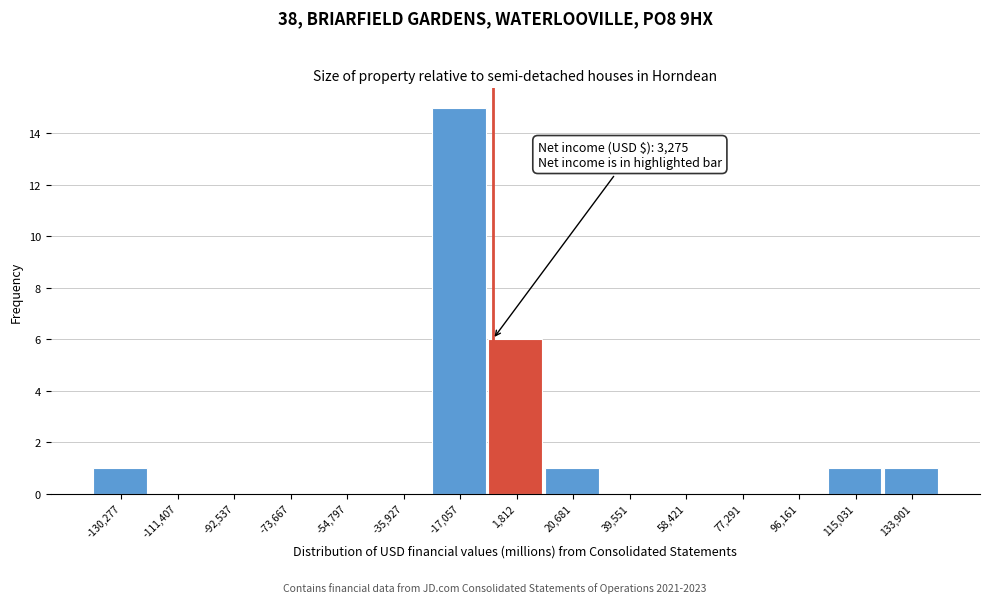

Reading left to right, what are all the values shown in this chart?

-130,277=1	-111,407=0	-92,537=0	-73,667=0	-54,797=0	-35,927=0	-17,057=15	1,812=6	20,681=1	39,551=0	58,421=0	77,291=0	96,161=0	115,031=1	133,901=1